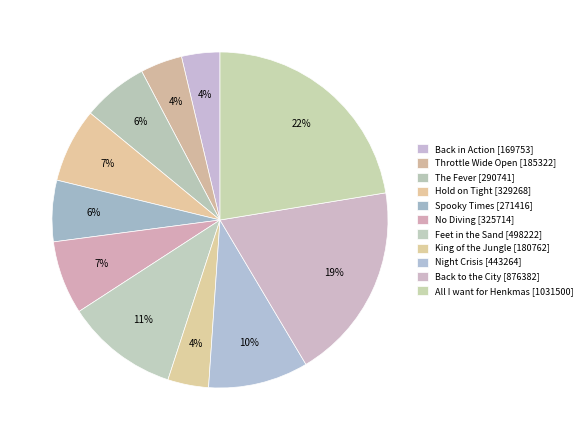

Count the number of slices in the pie.

11